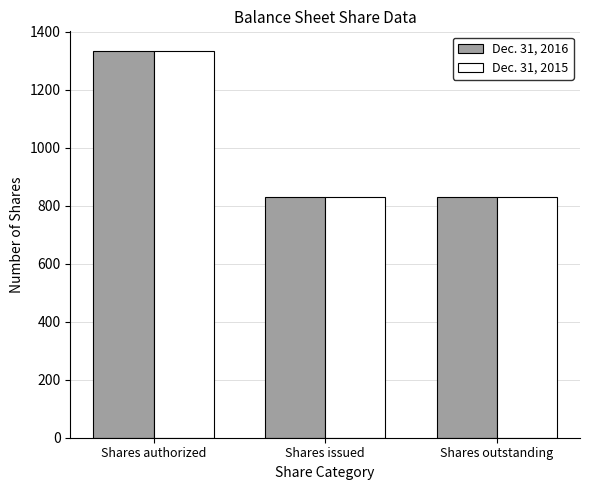

What is the label of the 2nd bar from the left?

Shares issued